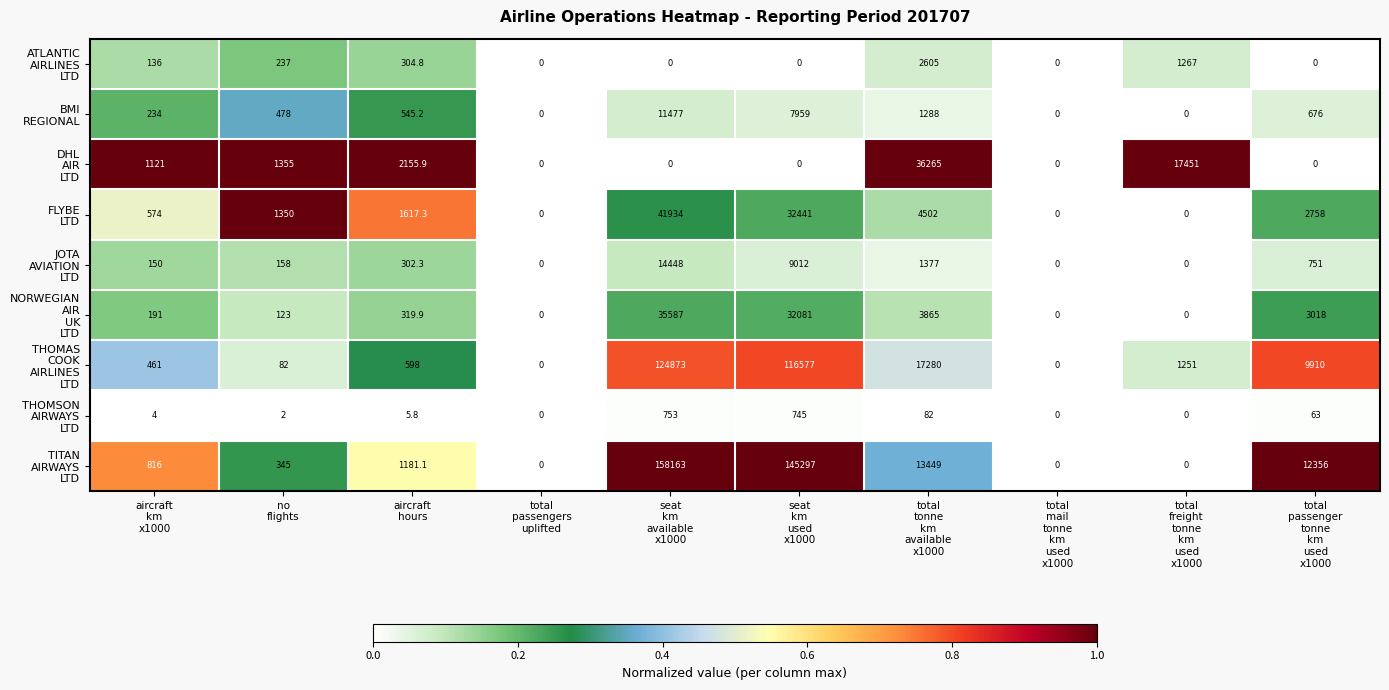

What is the maximum value shown in the chart?

158163.0